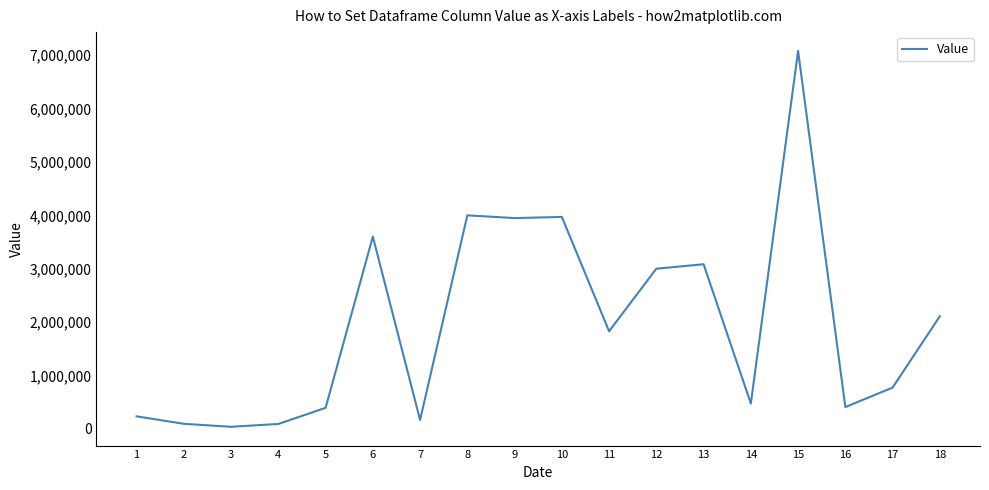

What is the greatest value displayed?

7081379.6